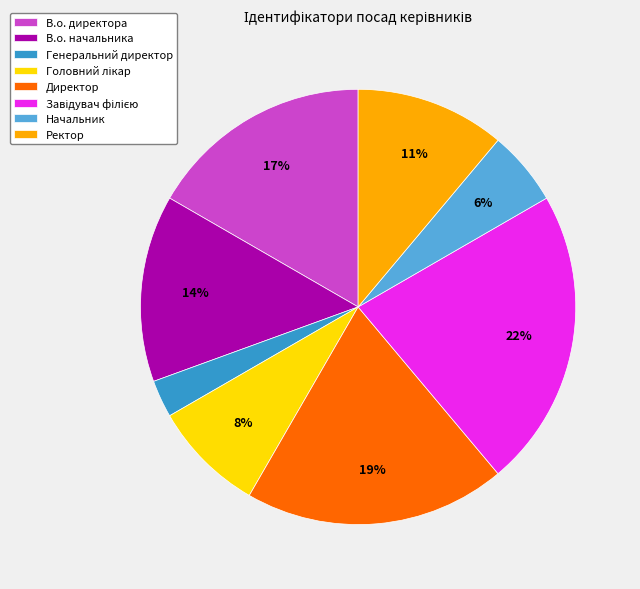

Is Начальник the majority of the pie?

No